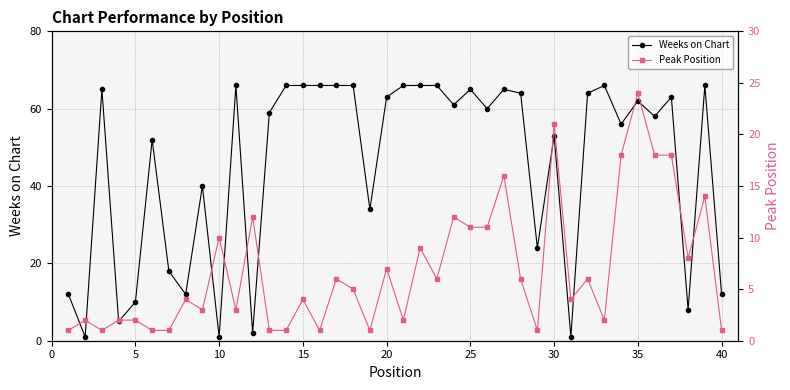

Reading left to right, extract all data points from this chart.

Weeks on Chart: 12	1	65	5	10	52	18	12	40	1	66	2	59	66	66	66	66	66	34	63	66	66	66	61	65	60	65	64	24	53	1	64	66	56	62	58	63	8	66	12
Peak Position: 1	2	1	2	2	1	1	4	3	10	3	12	1	1	4	1	6	5	1	7	2	9	6	12	11	11	16	6	1	21	4	6	2	18	24	18	18	8	14	1